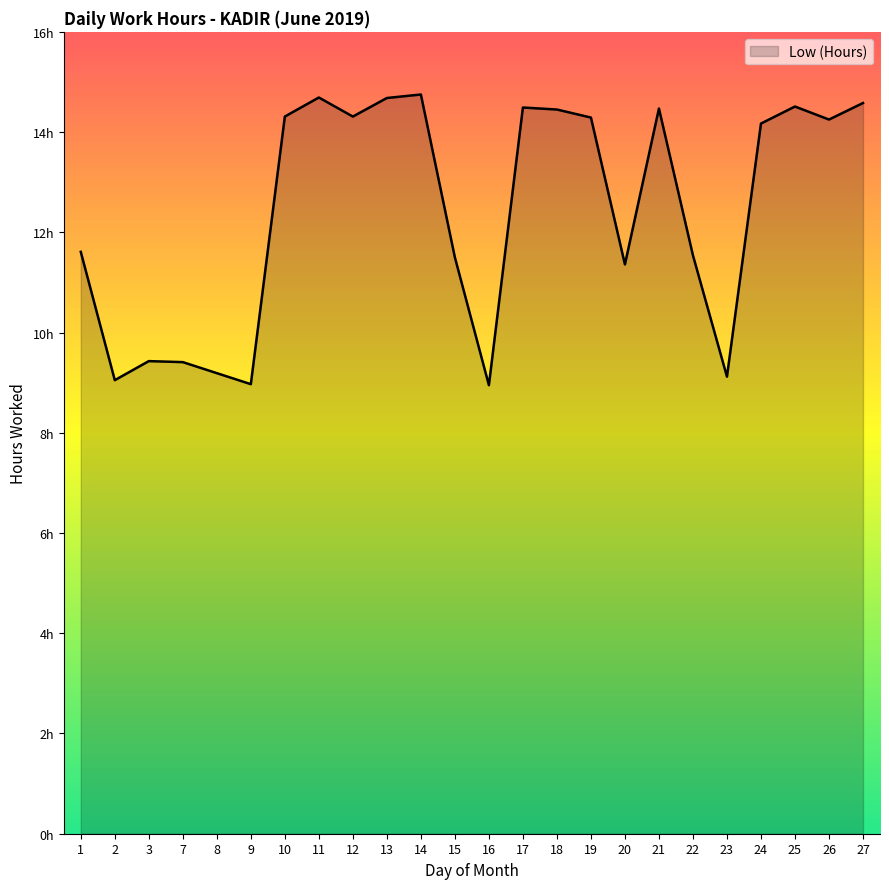

Is this an area chart (filled region under the line)?

Yes